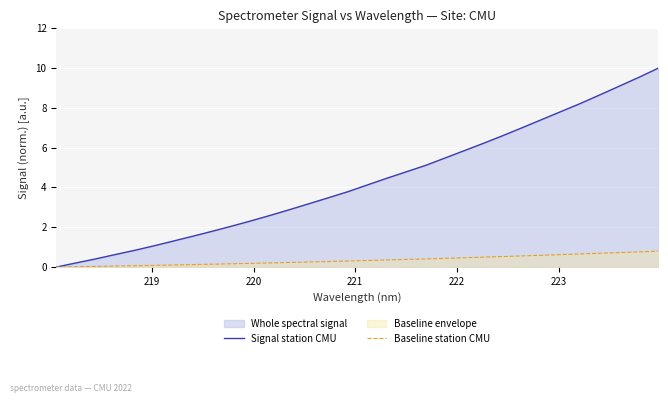

What is the sum of all Signal station CMU values?

138.5